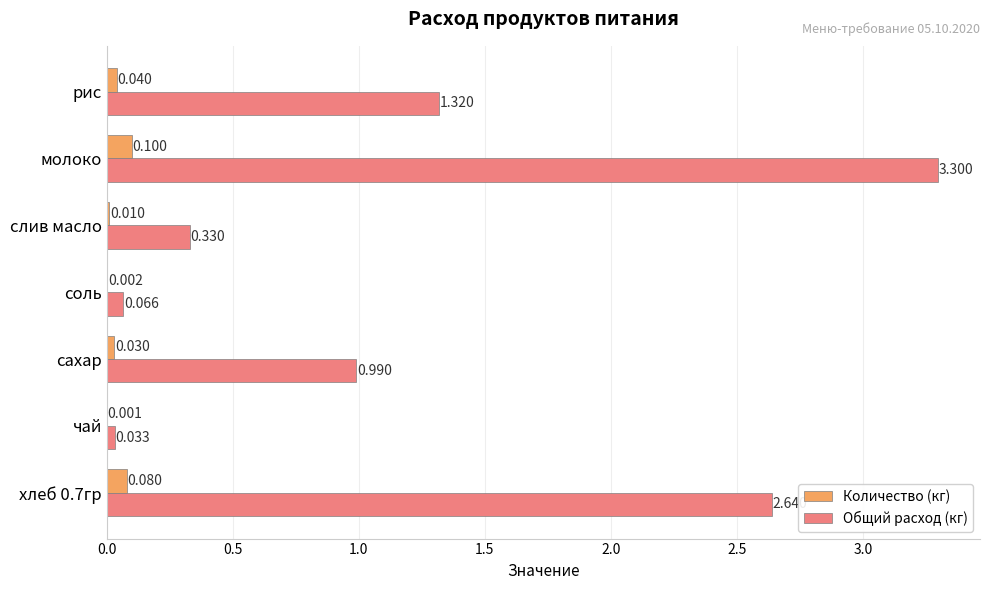

Where is Количество (кг) nearest to the value 0?

чай